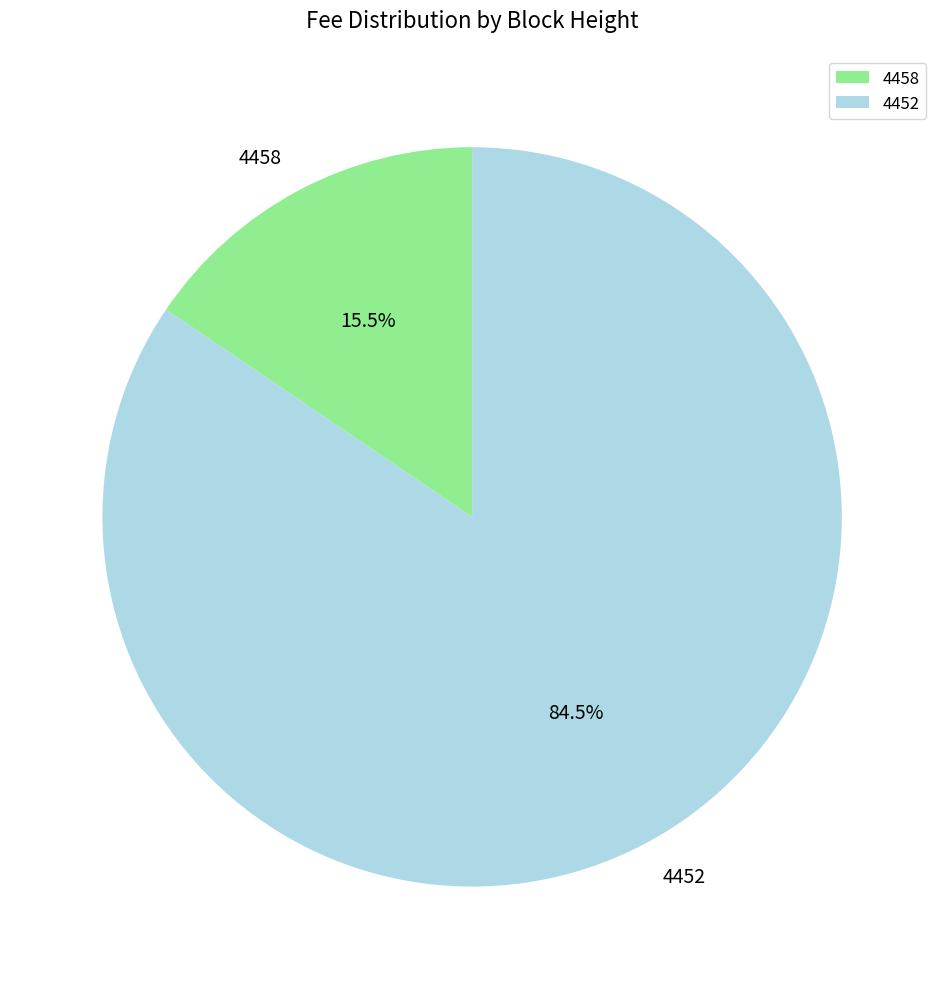

To the nearest percent, what is the average slice percentage?

50%